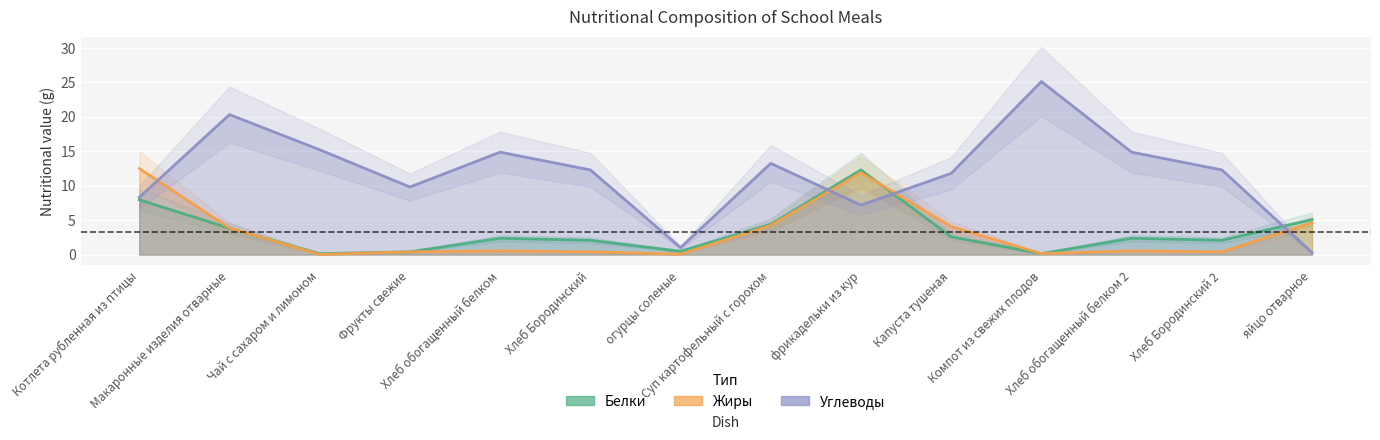

Rank the categories by Жиры value from highest to lowest.

Котлета рубленная из птицы, фрикадельки из кур, яйцо отварное, Суп картофельный с горохом, Капуста тушеная, Макаронные изделия отварные, Хлеб обогащенный белком, Хлеб обогащенный белком 2, Фрукты свежие, Хлеб Бородинский, Хлеб Бородинский 2, Компот из свежих плодов, огурцы соленые, Чай с сахаром и лимоном